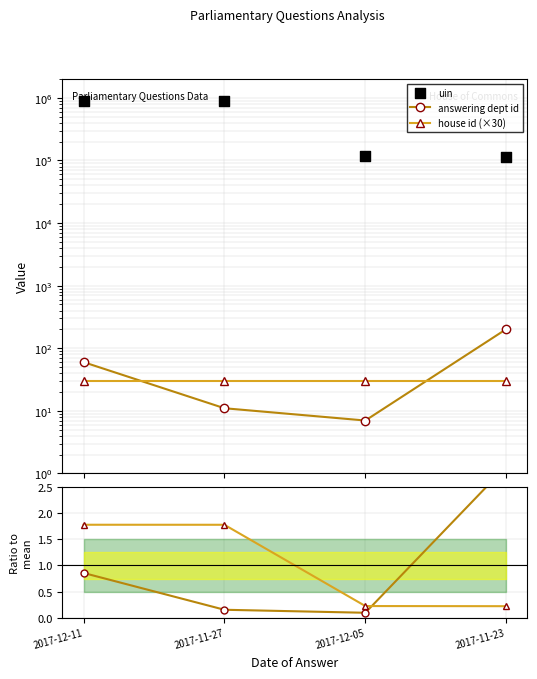

At which category is the sum across all series the highest?

2017-12-11